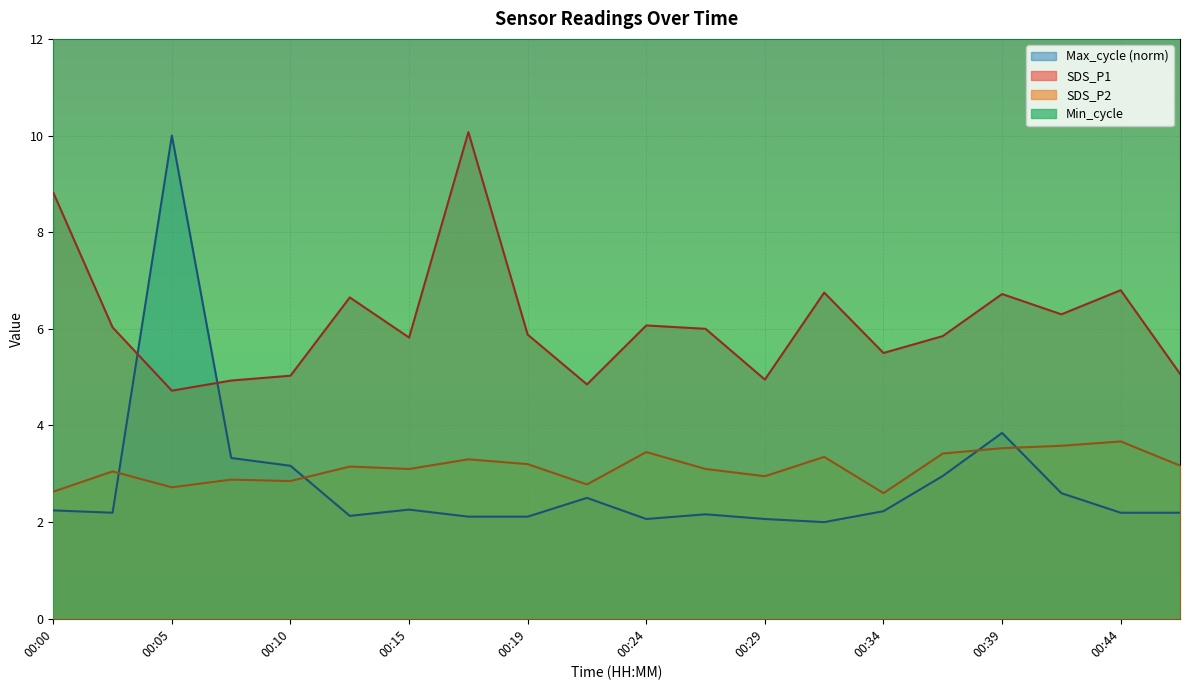

At which category does Max_cycle reach its first local peak?

00:05